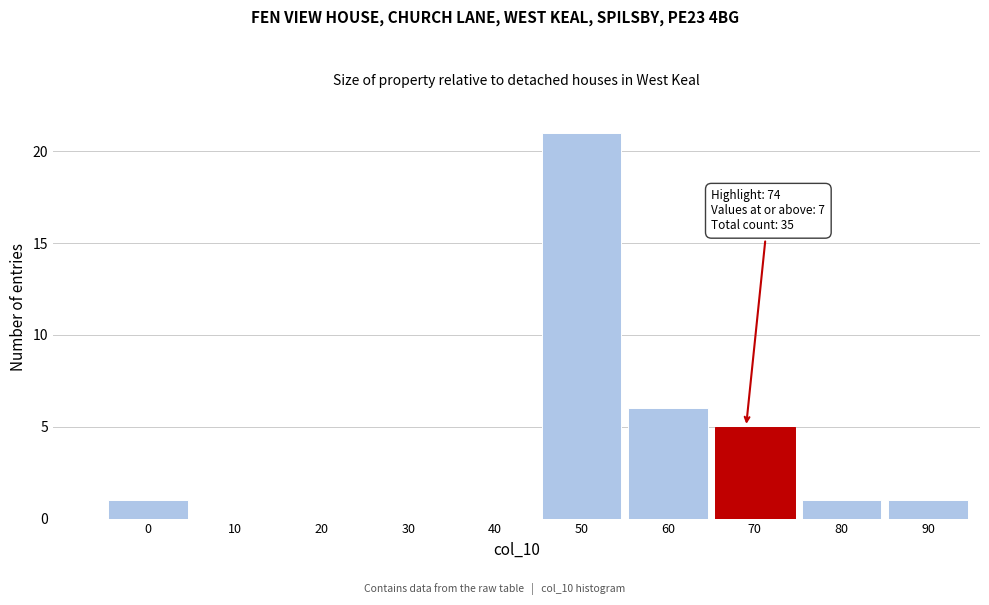

Reading left to right, extract all data points from this chart.

0=1	10=0	20=0	30=0	40=0	50=21	60=6	70=5	80=1	90=1